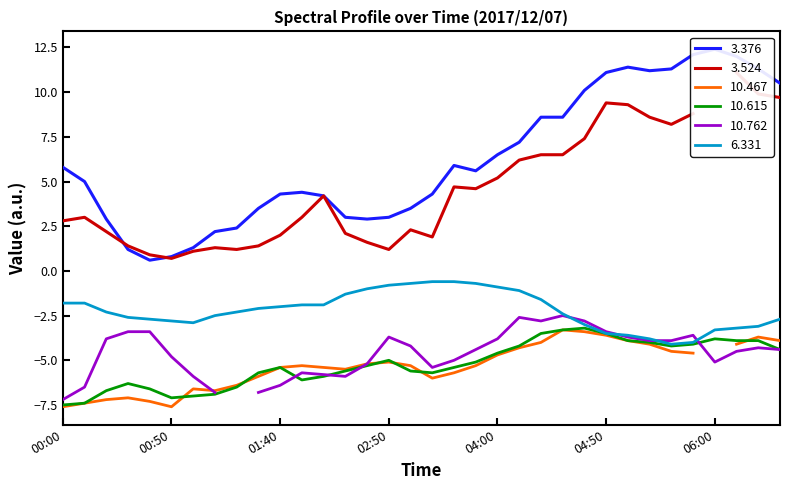

The 10.615 series shows -3.5 at 04:50. True or false?

True